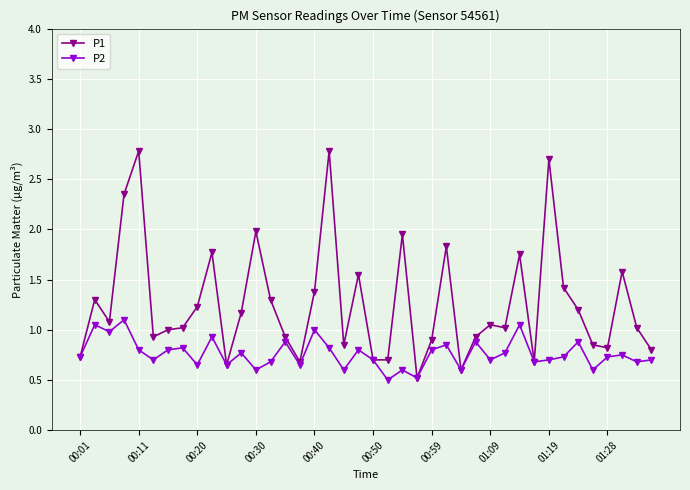

What is the value of the P1 point at the 28th from the left?

0.9